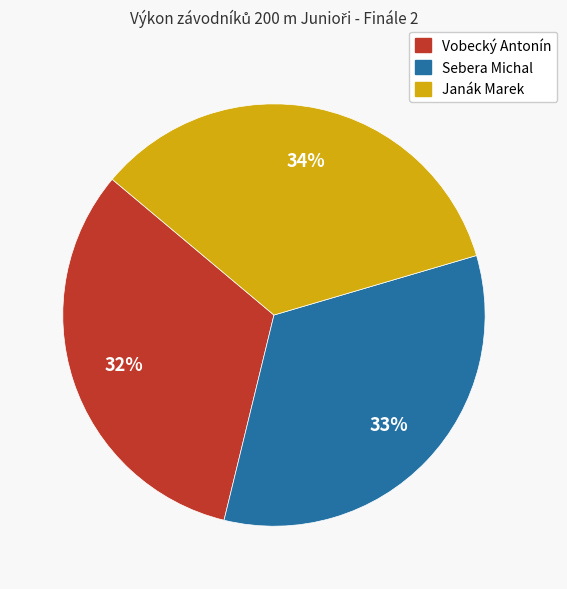

Combined, do Sebera Michal and Vobecký Antonín account for over 50%?

Yes